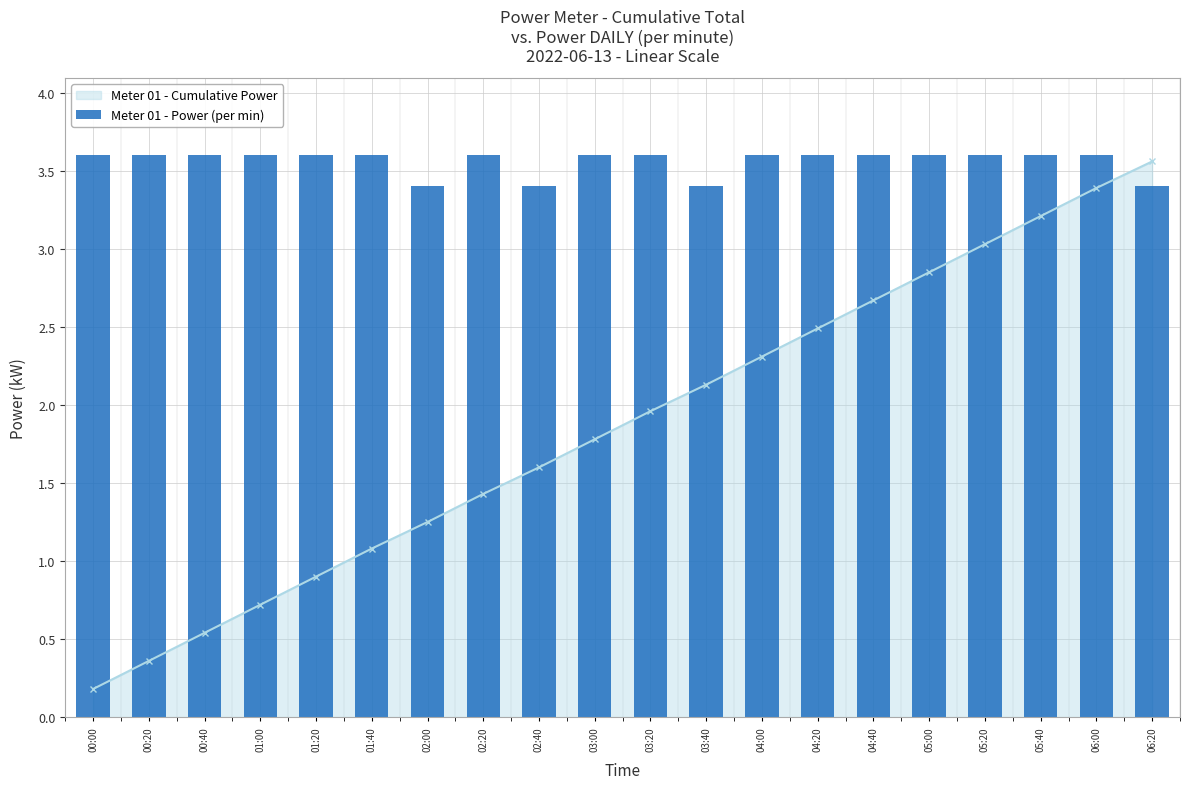

Rank the categories by value from highest to lowest.

00:00, 00:20, 00:40, 01:00, 01:20, 01:40, 02:20, 03:00, 03:20, 04:00, 04:20, 04:40, 05:00, 05:20, 05:40, 06:00, 02:00, 02:40, 03:40, 06:20